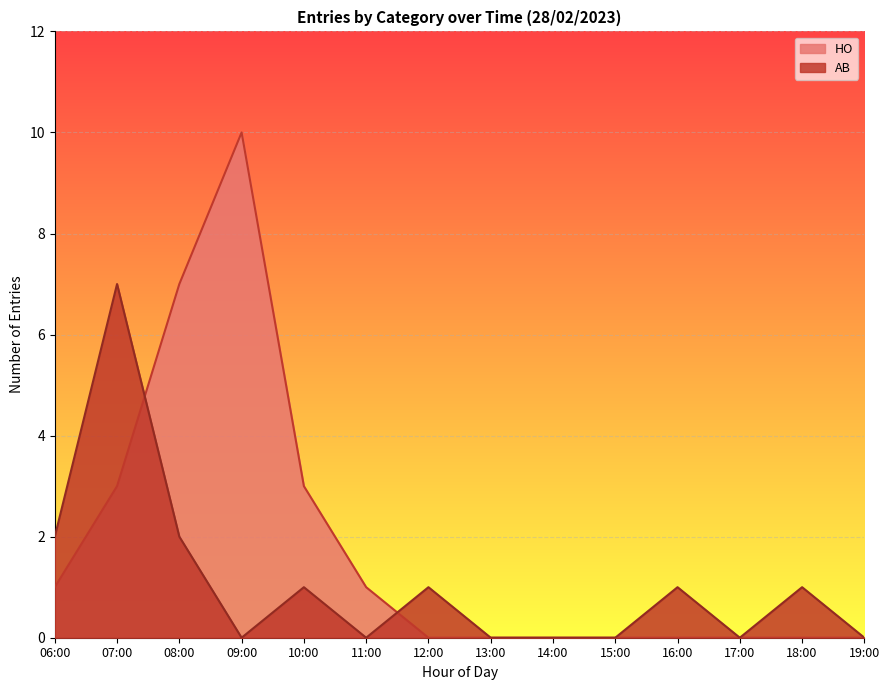

Rank the series at 10:00 from highest to lowest value.

HO, AB